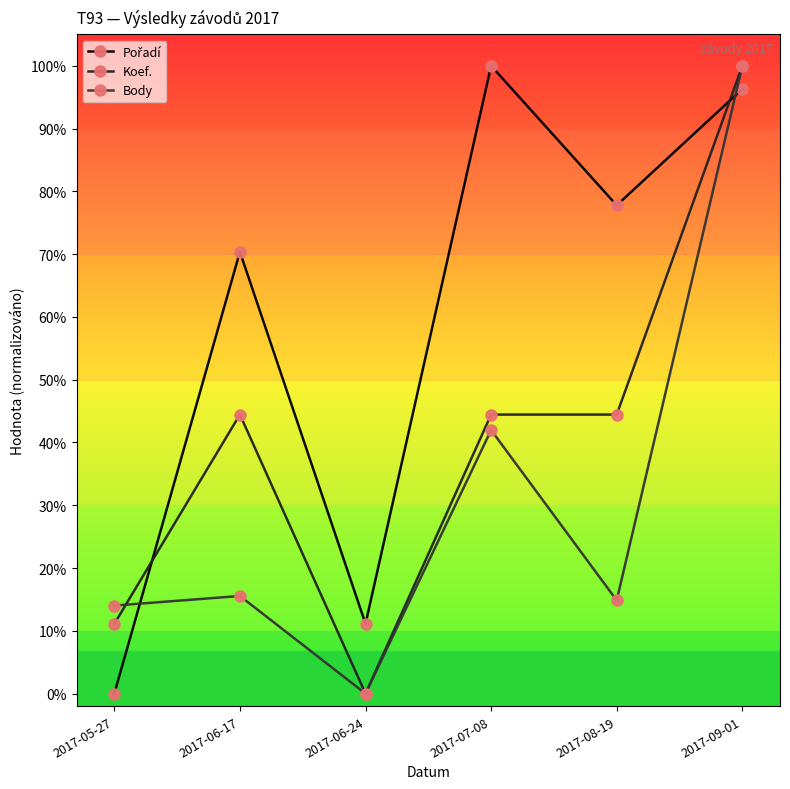

How many lines are shown in the chart?

3